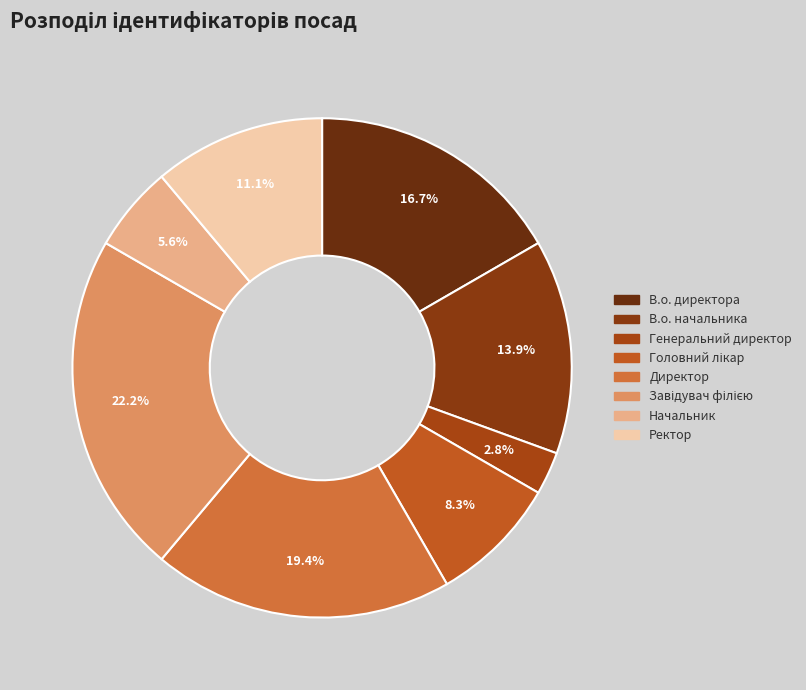

Which slice is the largest?

Завідувач філією